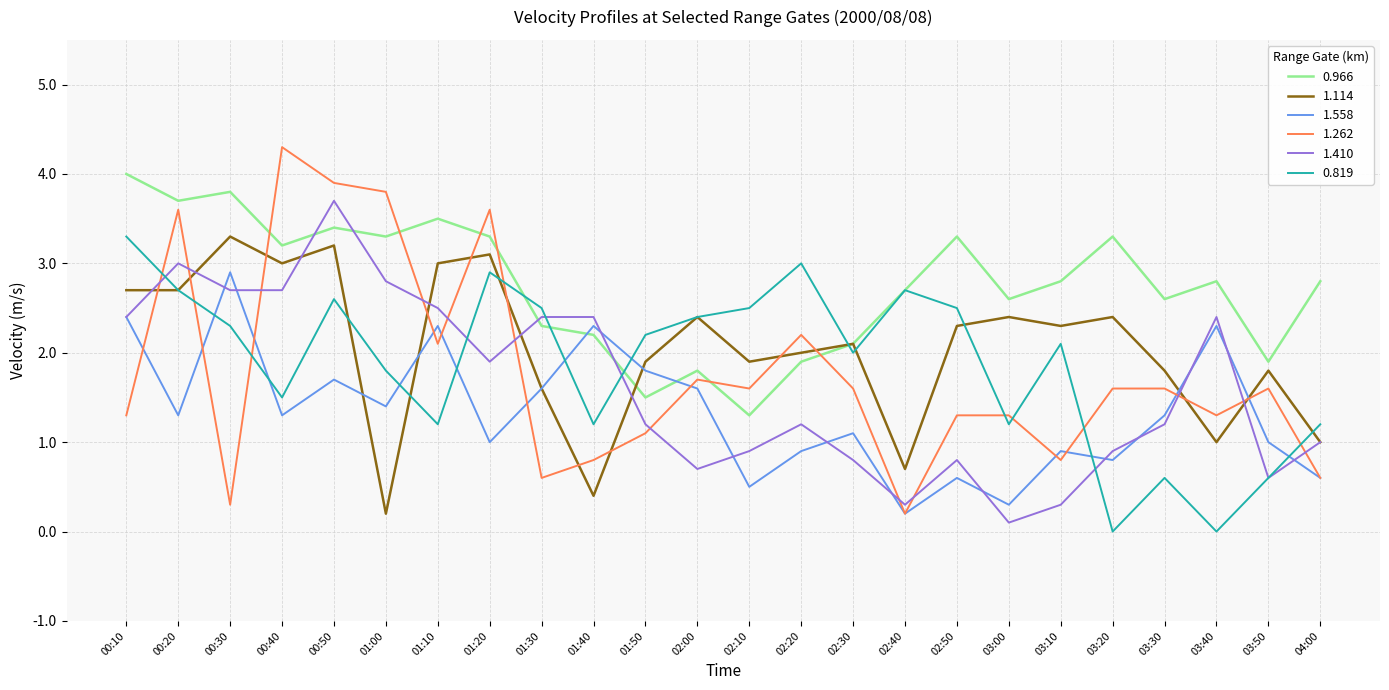

What is the total value across all series at 03:20?

9.0